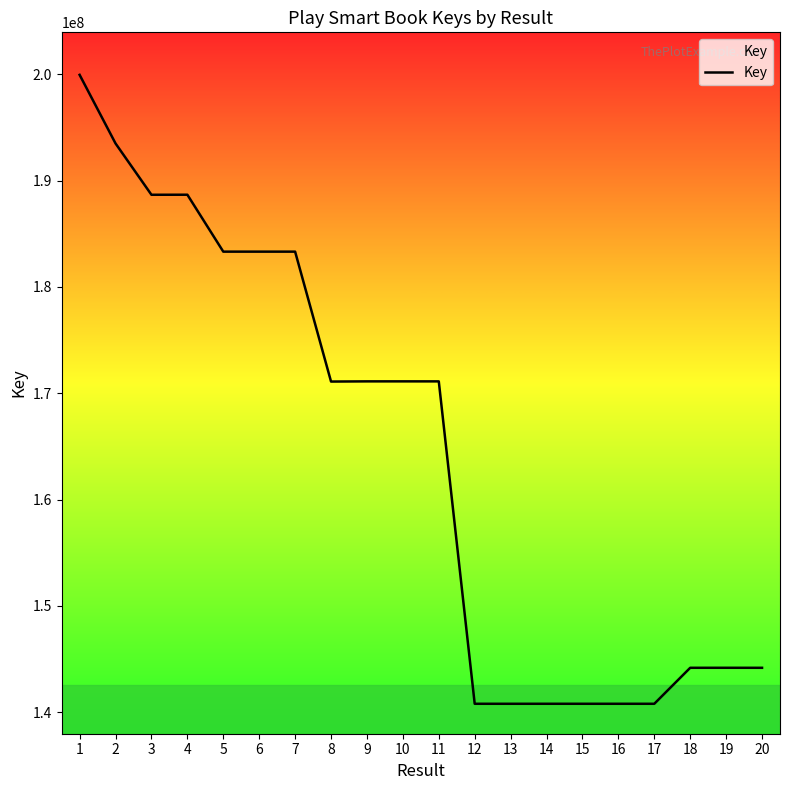

What is the change in value from 2 to 6?

-10179277